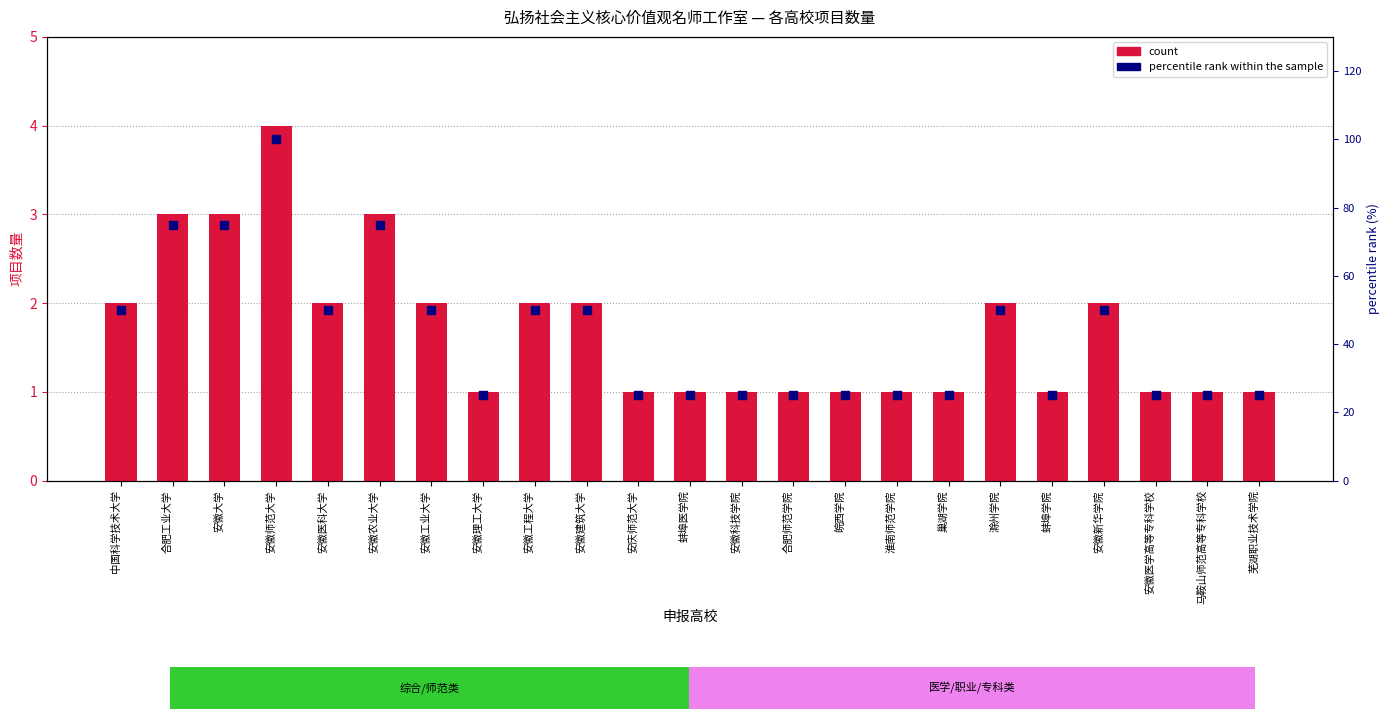

At which category is the sum across all series the highest?

安徽师范大学